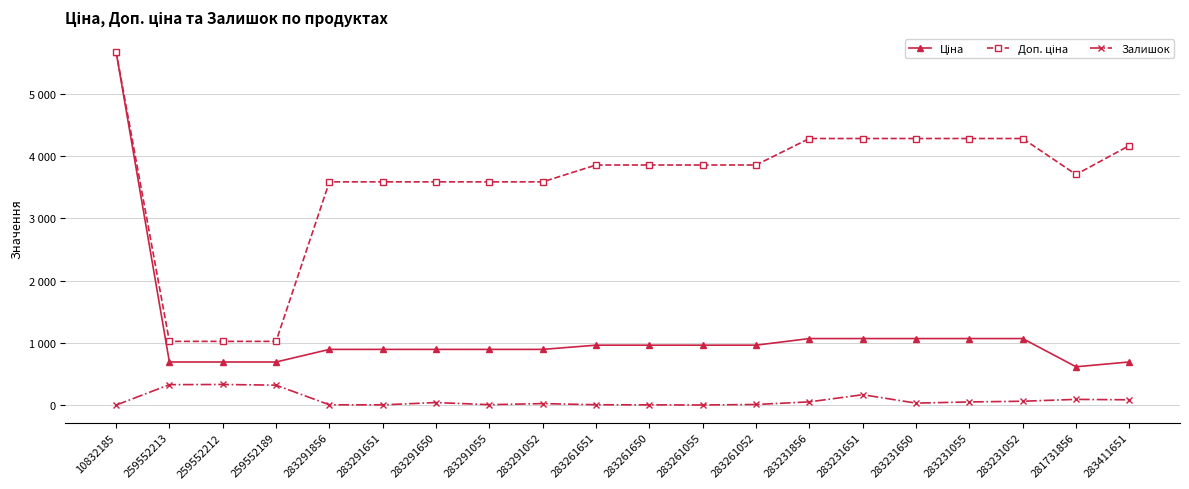

True or false: Залишок has a value of 499.5 at 259552189.

False